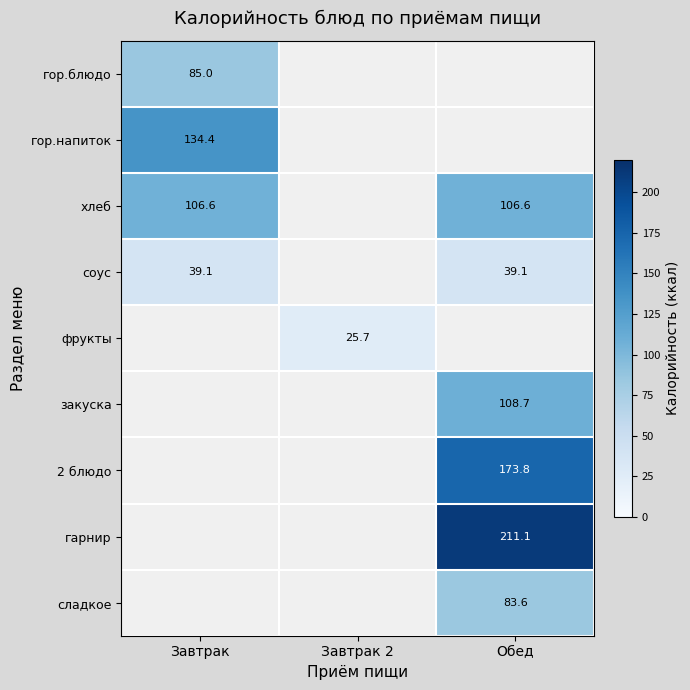

The сладкое series shows 108.8 at Обед. True or false?

False